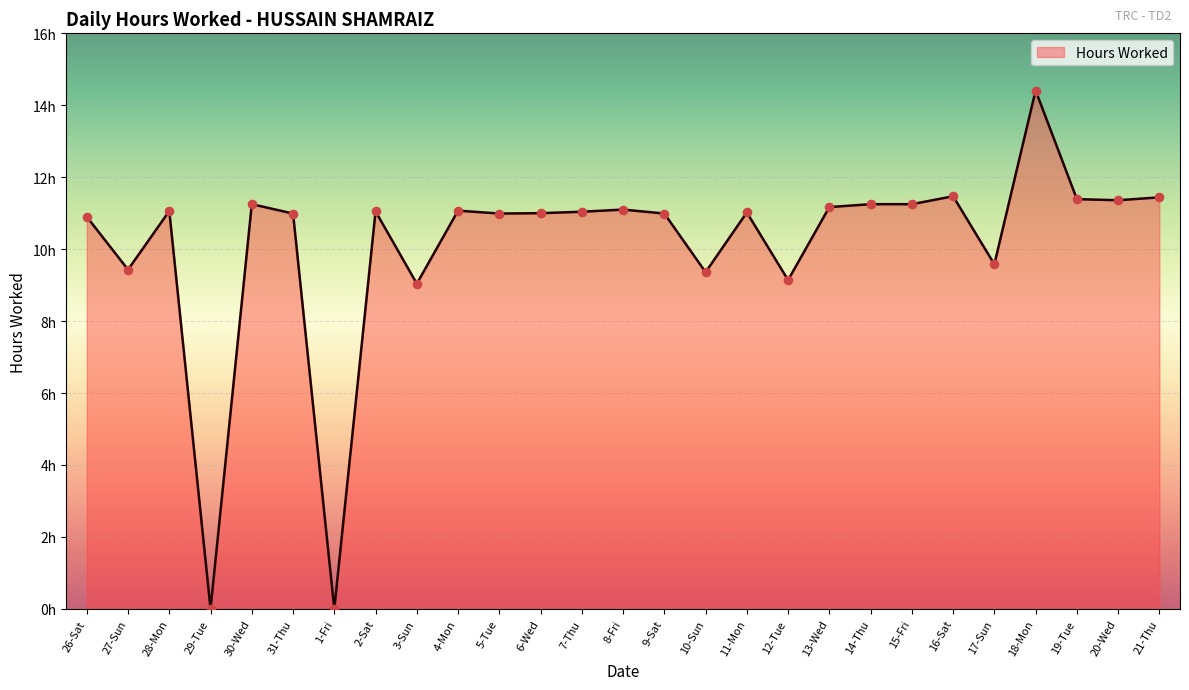

What is the change in value from 8-Fri to 17-Sun?

-1.5